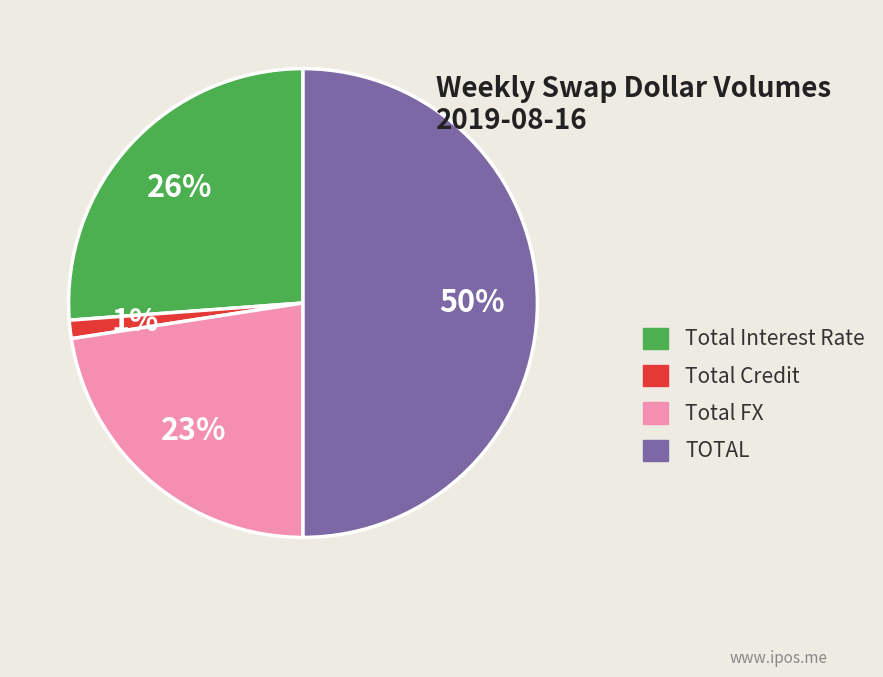

How many slices are in this pie chart?

4